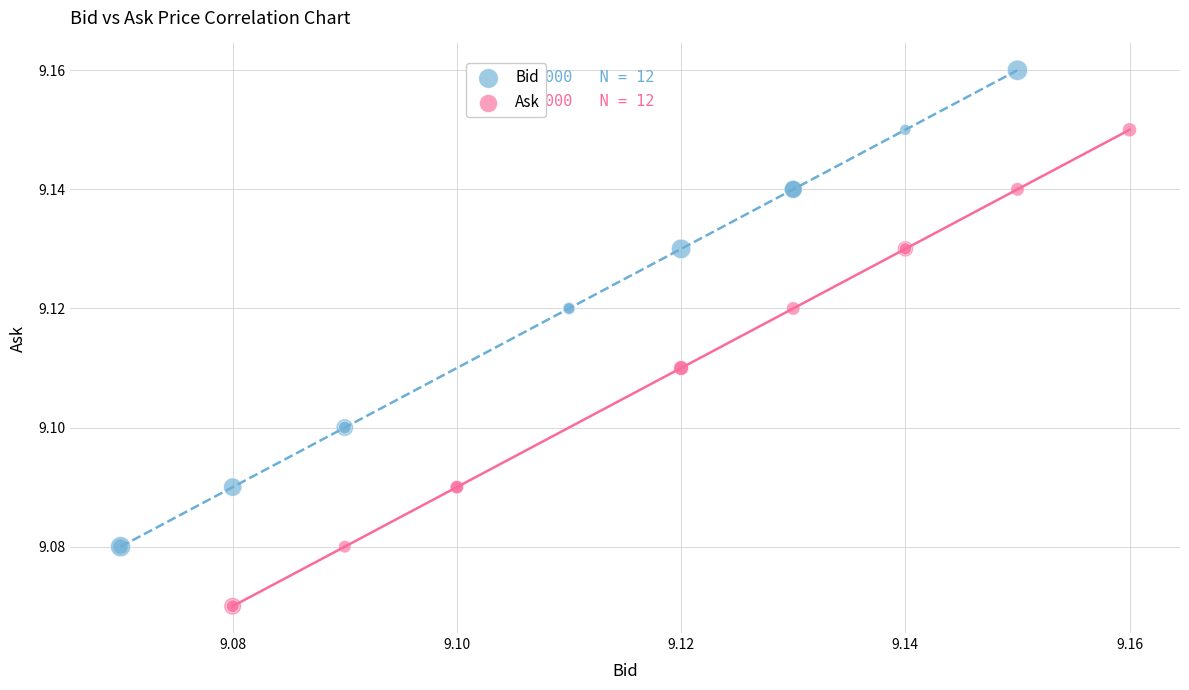

Which series reaches the maximum Y coordinate?

Bid